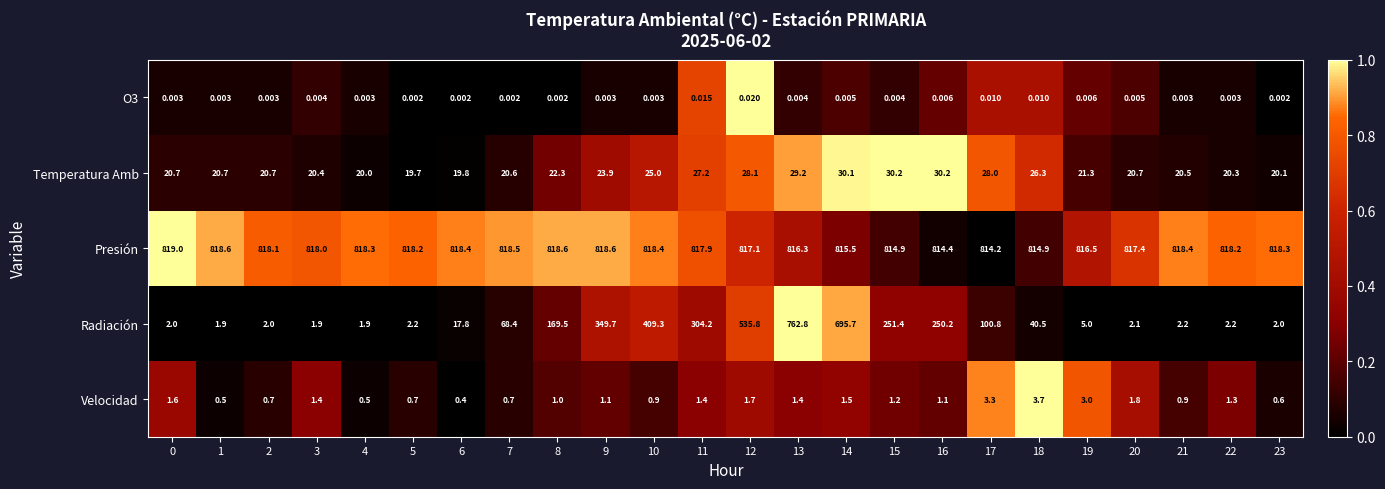

Which series changed the most between 15 and 16?

Radiación